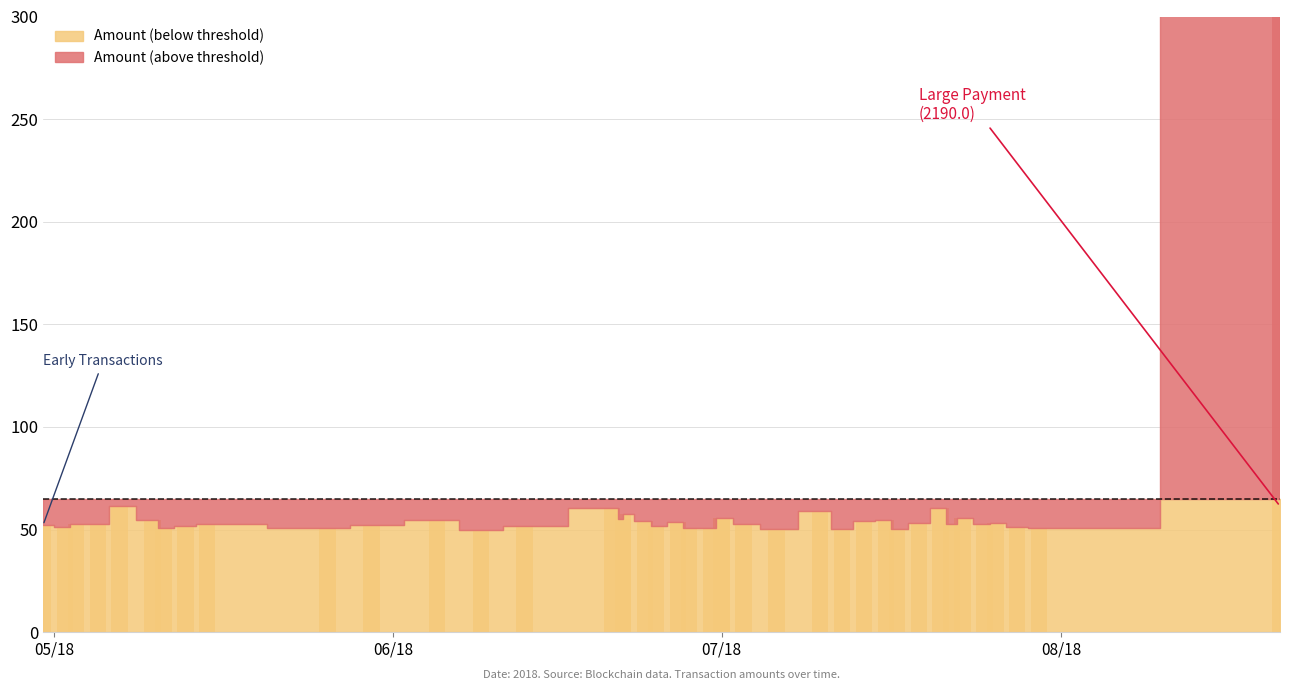

What is the label of the 25th bar from the left?

2018-07-03